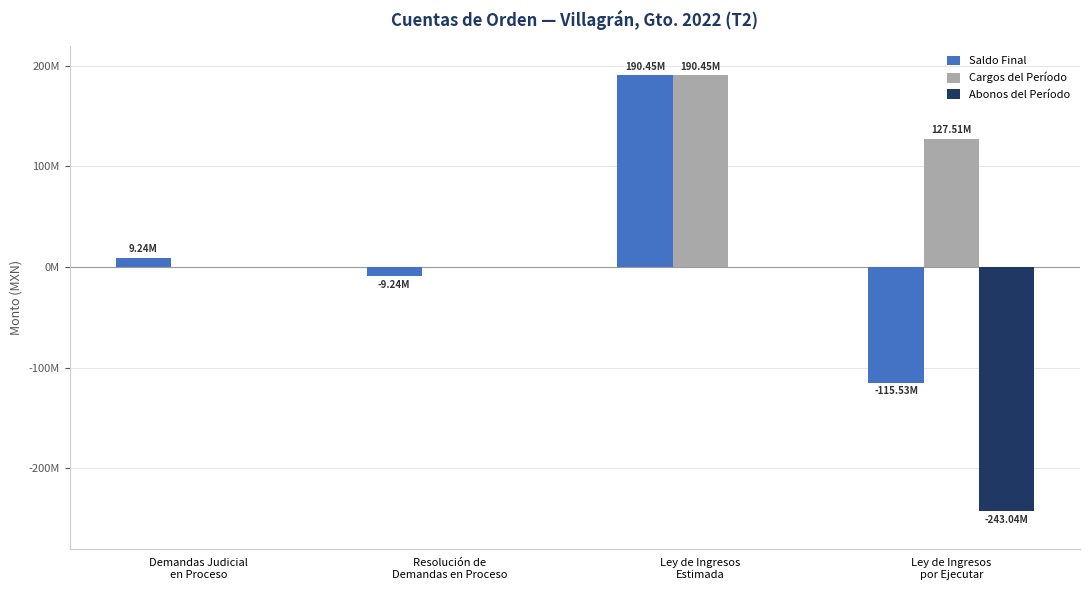

Are the bars grouped side by side (vs. stacked)?

Yes